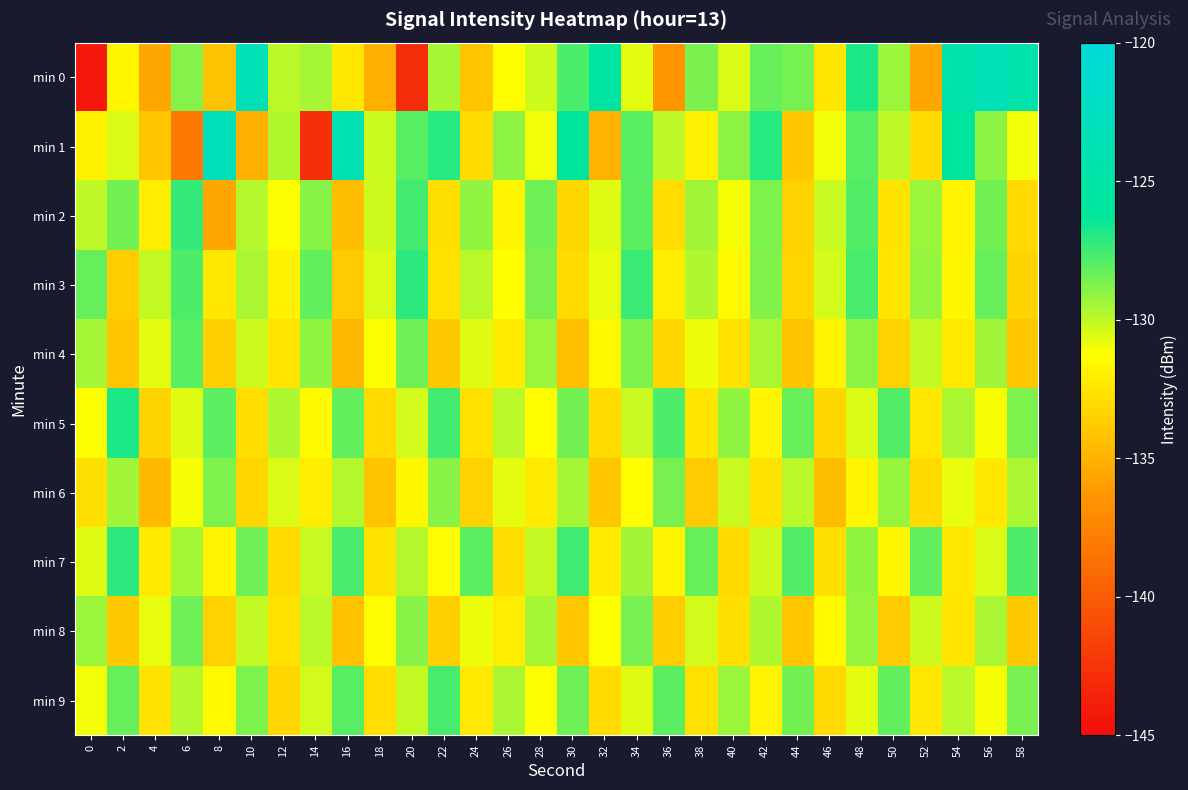

Which series changed the most between 34 and 54?

min 0